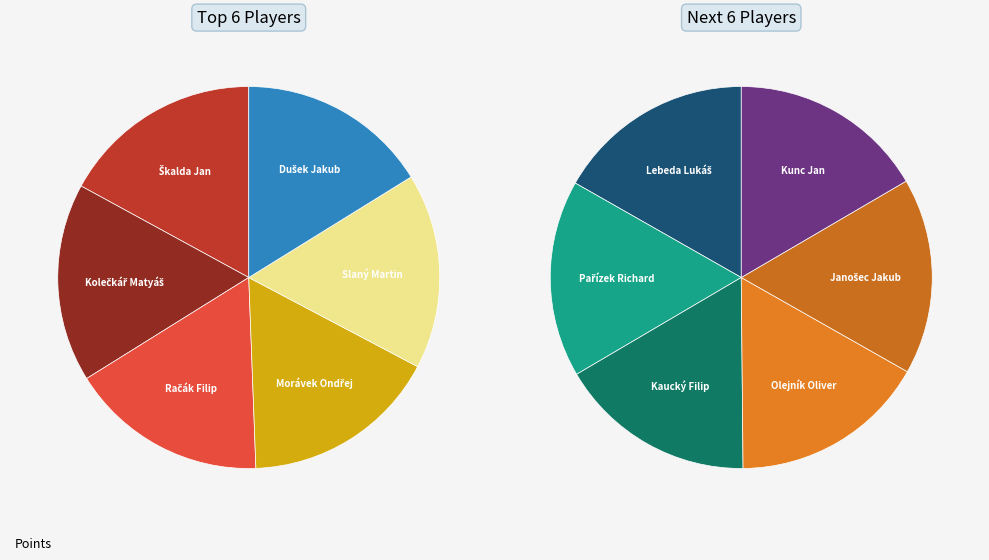

To the nearest percent, what percentage of the pie is Kunc Jan?

8%